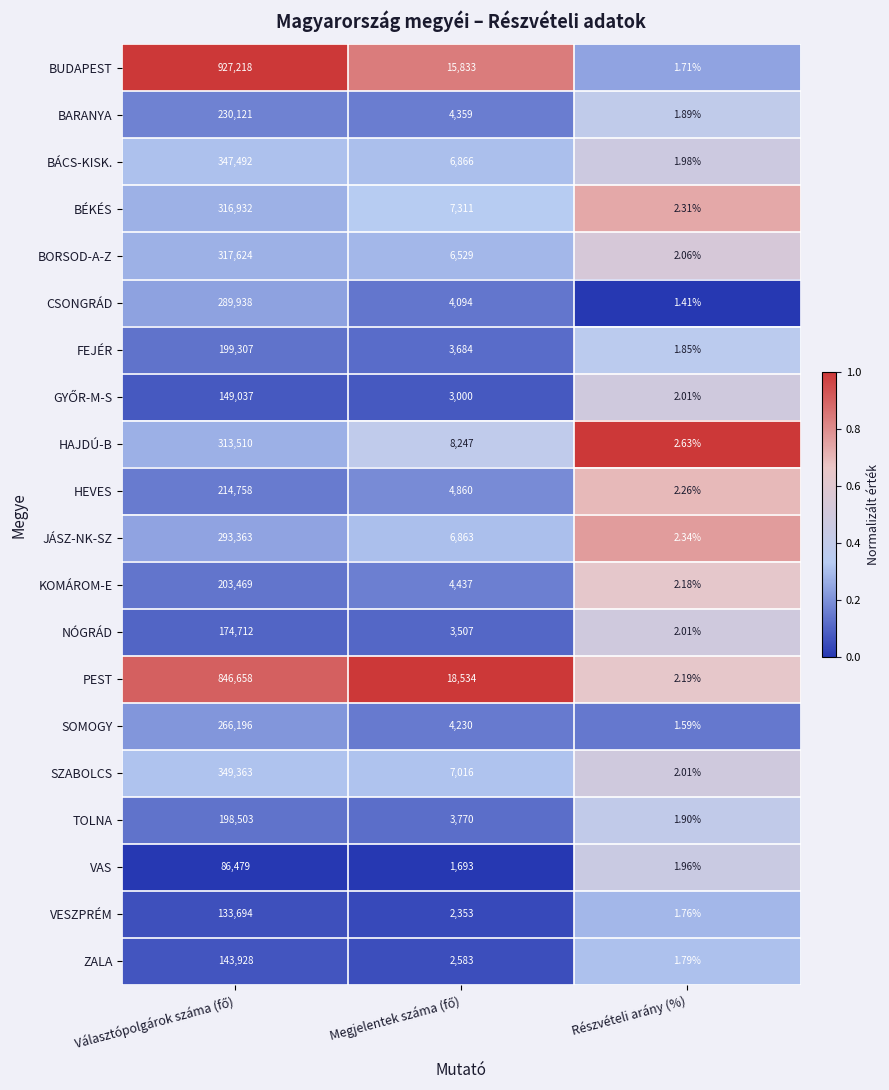

Which series has the largest range (max minus min)?

BUDAPEST